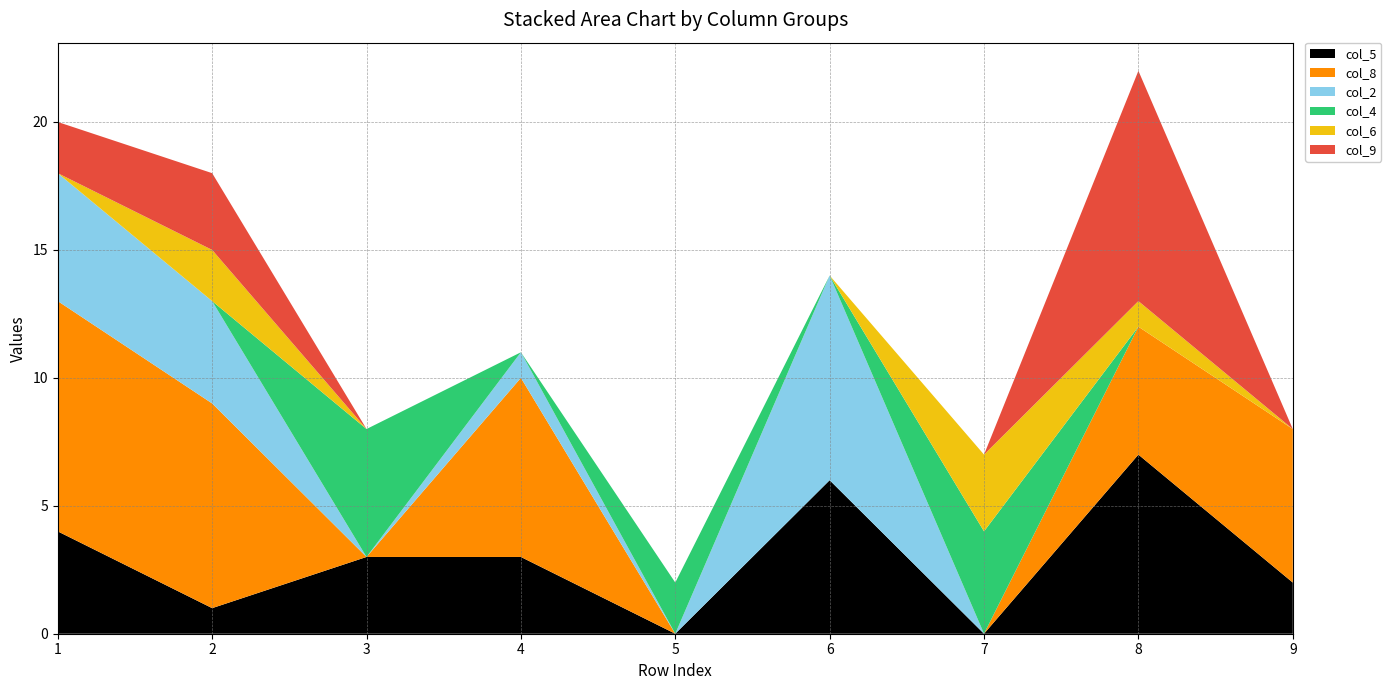

Reading left to right, transcribe all the data shown in this chart.

col_5: 1=4	2=1	3=3	4=3	5=0	6=6	7=0	8=7	9=2
col_8: 1=9	2=8	3=0	4=7	5=0	6=0	7=0	8=5	9=6
col_2: 1=5	2=4	3=0	4=1	5=0	6=8	7=0	8=0	9=0
col_4: 1=0	2=0	3=5	4=0	5=2	6=0	7=4	8=0	9=0
col_6: 1=0	2=2	3=0	4=0	5=0	6=0	7=3	8=1	9=0
col_9: 1=2	2=3	3=0	4=0	5=0	6=0	7=0	8=9	9=0